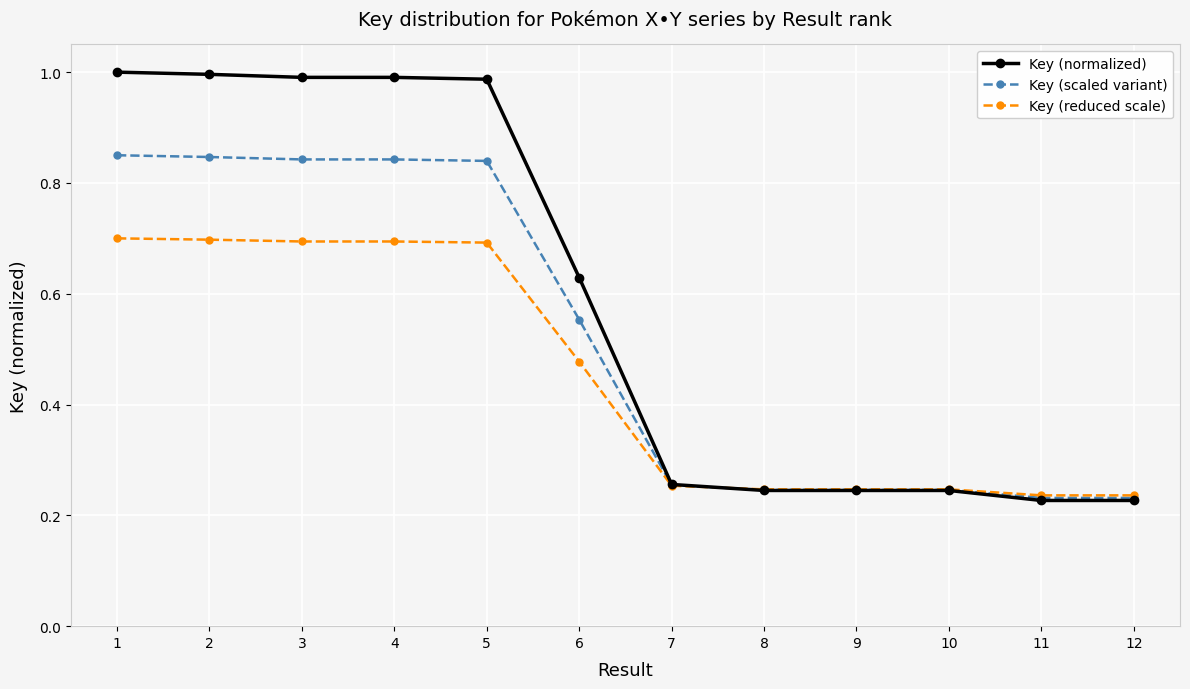

Which series has the widest spread of values?

Key (normalized)